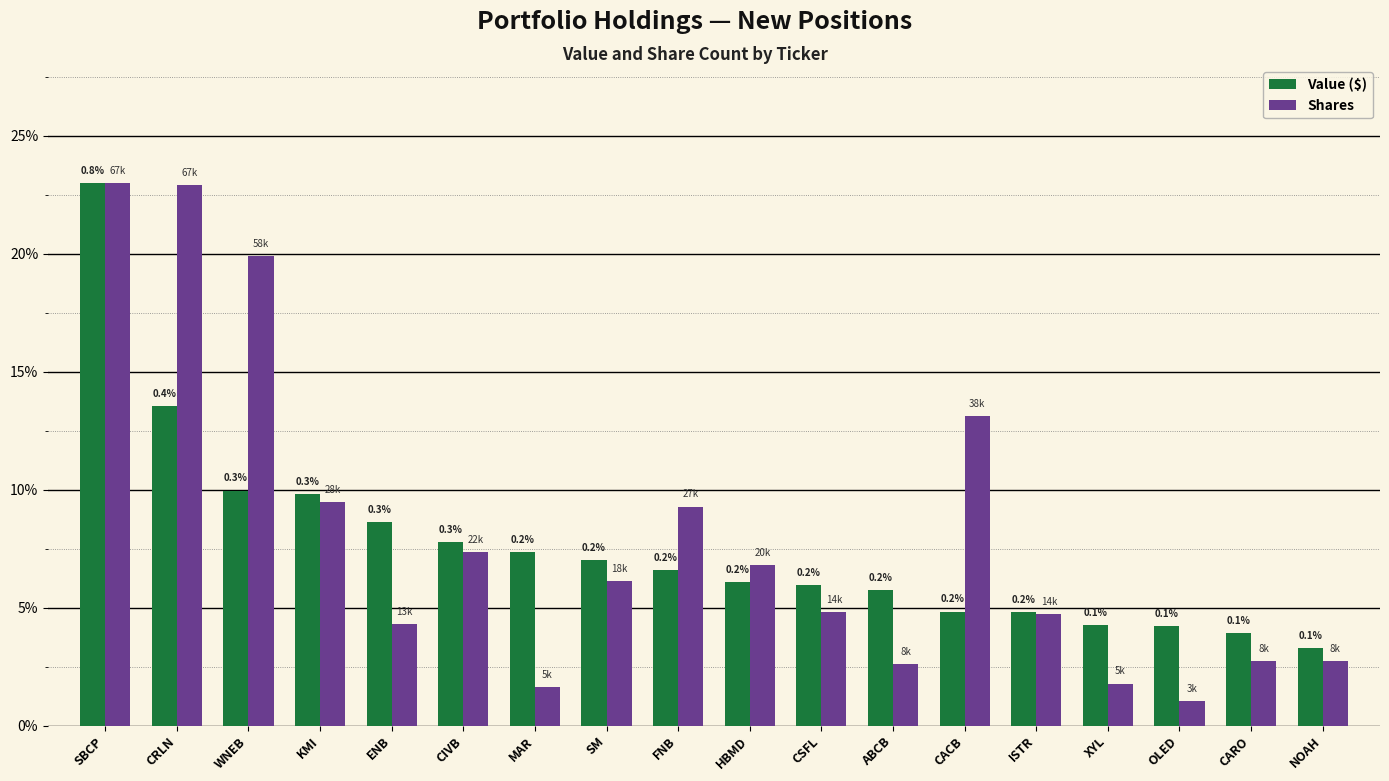

Are the bars grouped side by side (vs. stacked)?

Yes